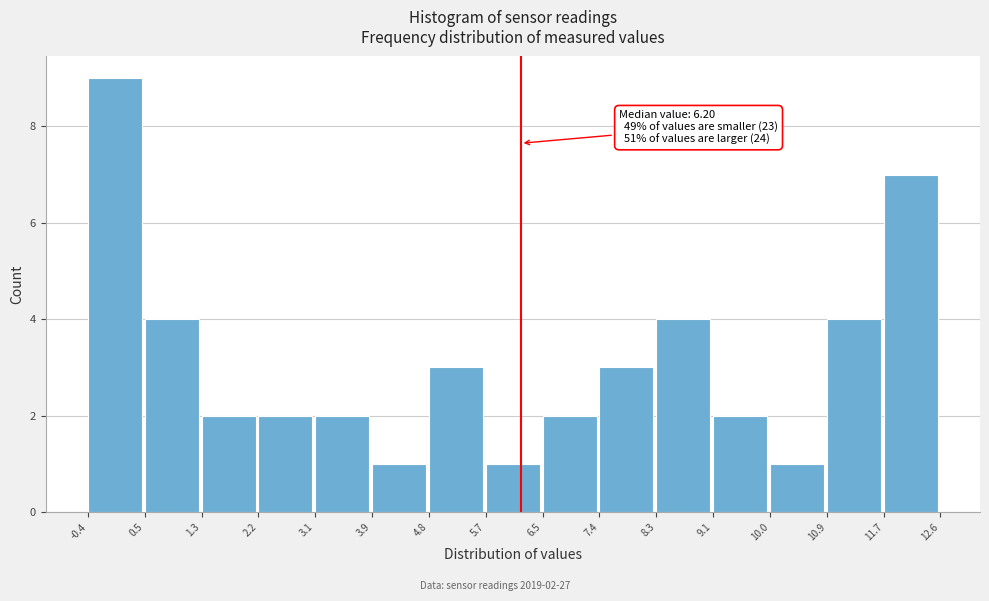

Over which range of the x-axis is the bar tallest?

-0.4 to 0.5